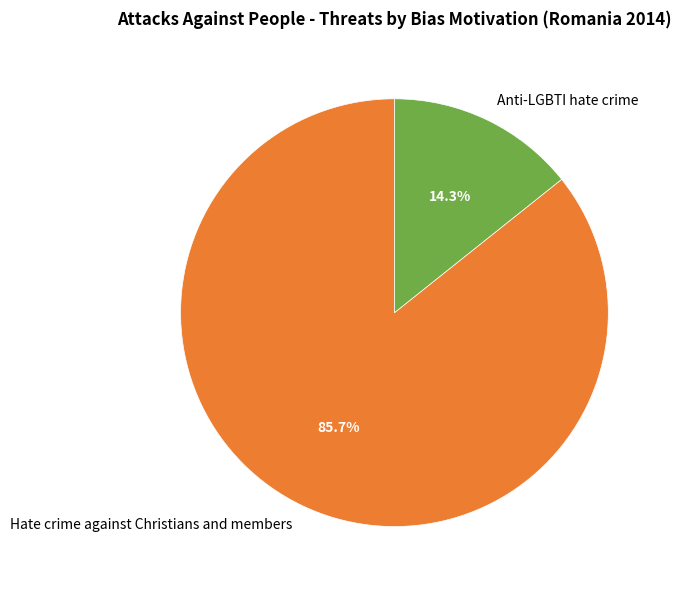

Is there a majority slice in this chart?

Yes